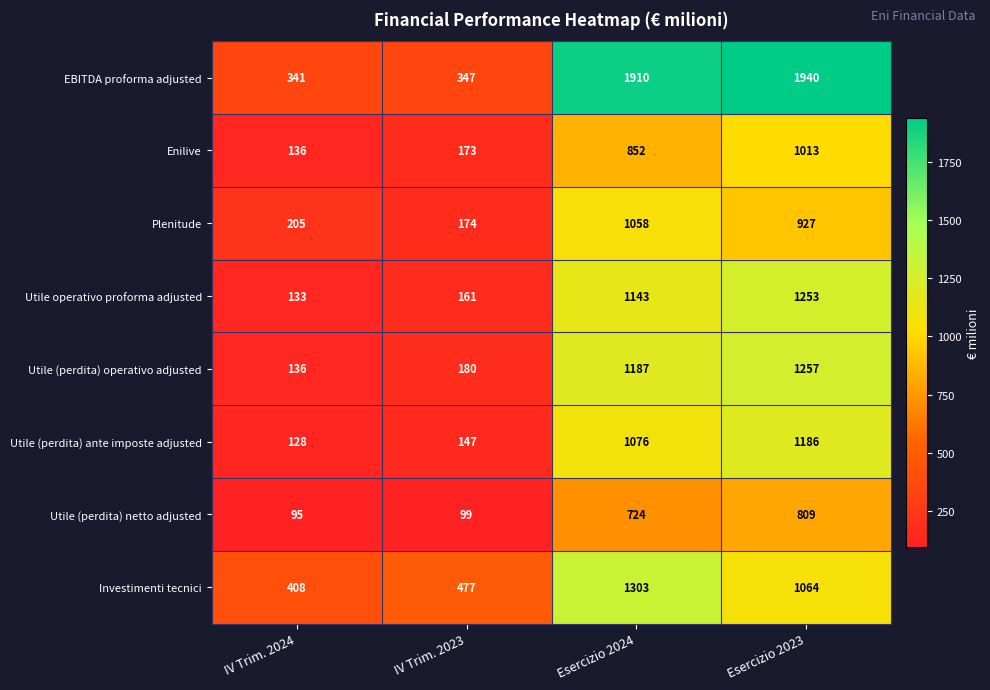

What value does the Utile (perdita) netto adjusted series have at IV Trim. 2024, to the nearest 10?

100